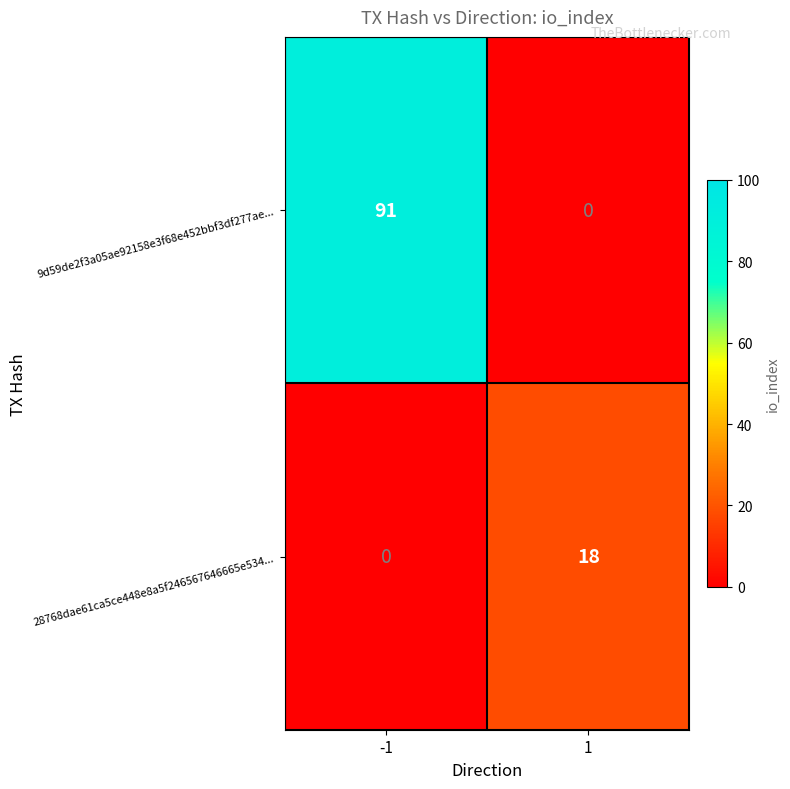

Reading right to left, what are all the values shown in this chart?

9d59de2f3a05ae92158e3f68e452bbf3df277ae...: 0	91
28768dae61ca5ce448e8a5f246567646665e534...: 18	0